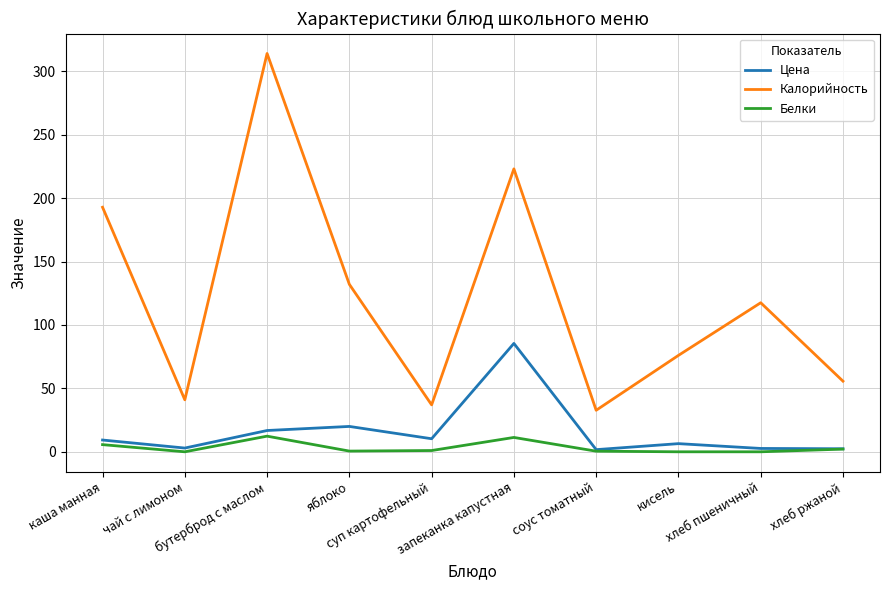

Where is Калорийность nearest to the value 173?

каша манная